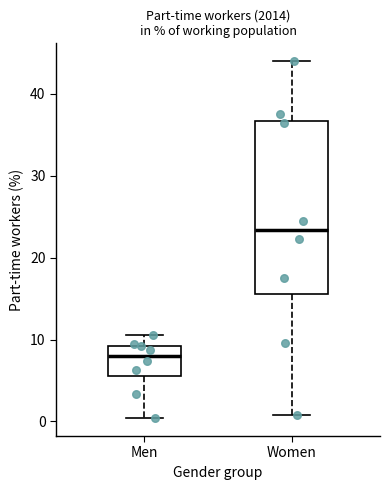

Reading left to right, read every box against the y-axis: the position of its median line, the range the box covers, and the ends of its whiskers. The values are not printed on the chart, so give them approximately, as read against the axis.

Men: median 8, box 6 to 9, whiskers 0 to 11
Women: median 23, box 16 to 37, whiskers 1 to 44